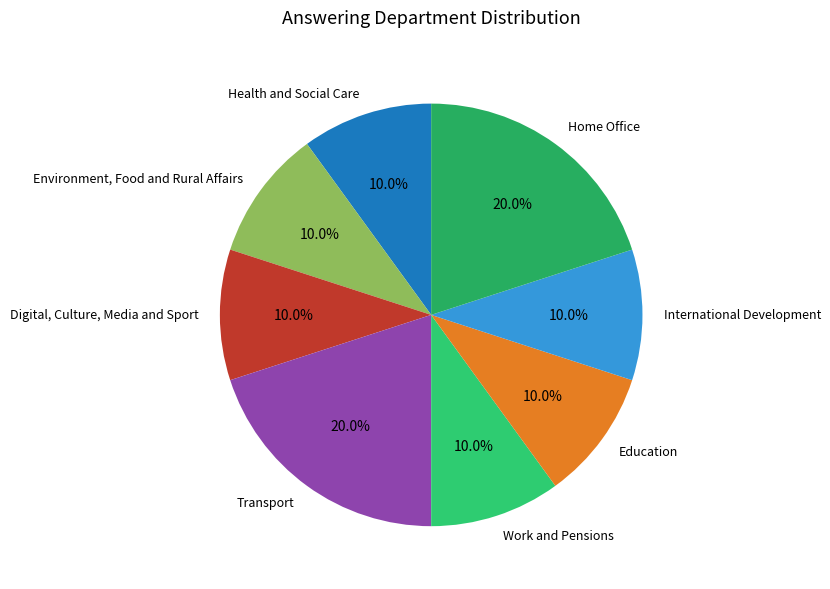

To the nearest percent, what portion does Environment, Food and Rural Affairs represent?

10%